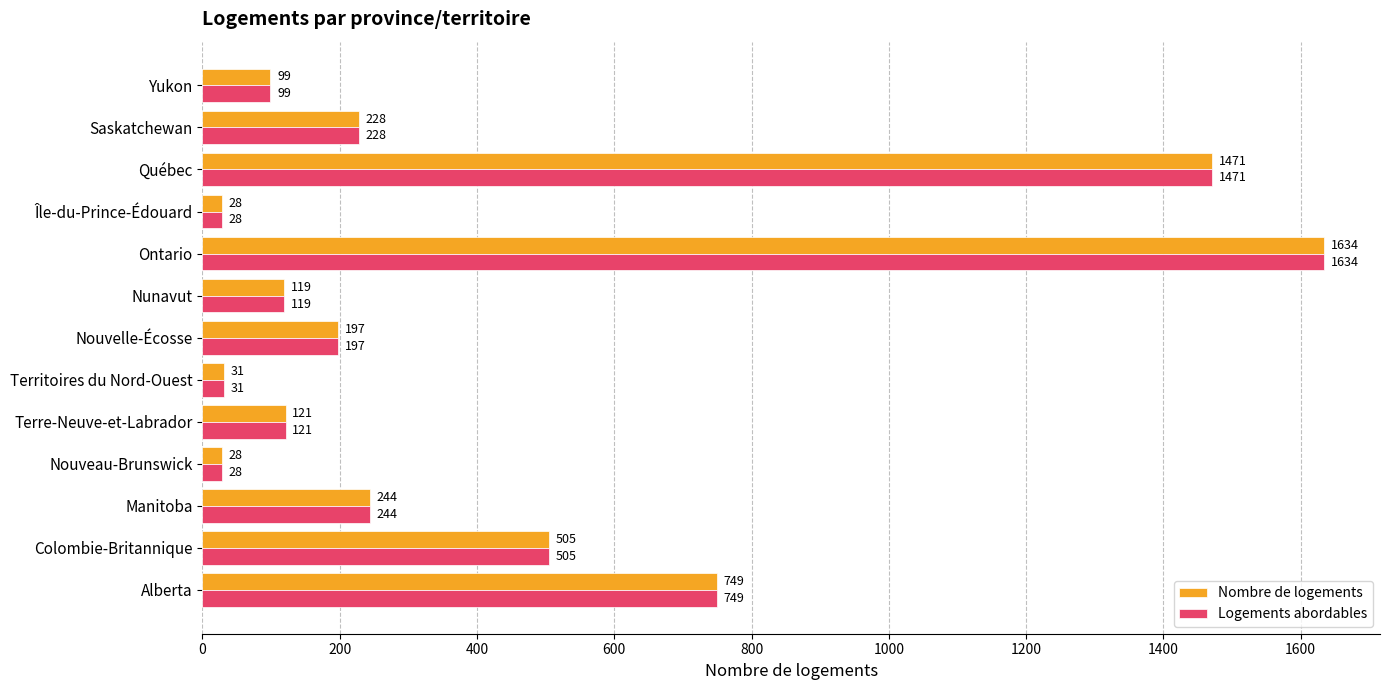

At which label is Logements abordables closest to 831?

Alberta